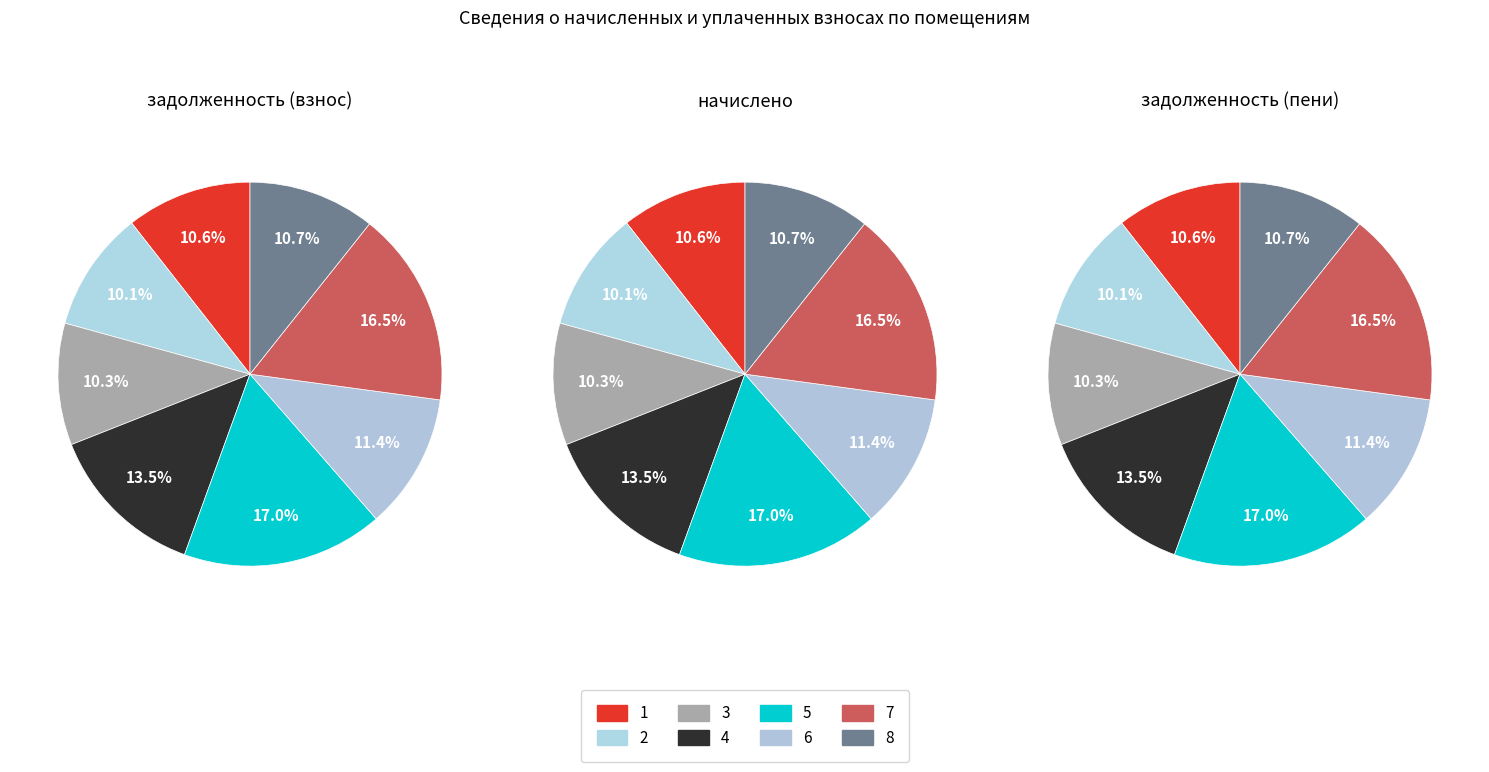

How many slices are in this pie chart?

8